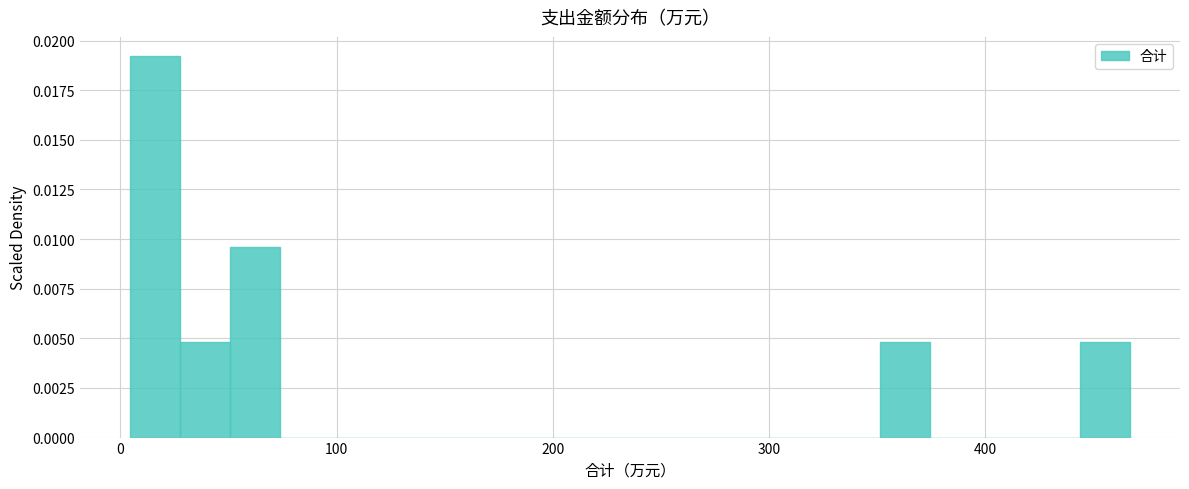

Read against the x-axis, roughly where is the centre of the tallest bar?

20